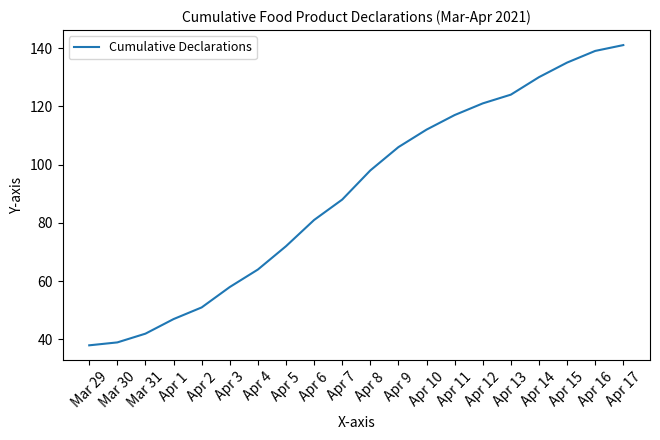

List the labels in order of value, smallest first.

Mar 29, Mar 30, Mar 31, Apr 1, Apr 2, Apr 3, Apr 4, Apr 5, Apr 6, Apr 7, Apr 8, Apr 9, Apr 10, Apr 11, Apr 12, Apr 13, Apr 14, Apr 15, Apr 16, Apr 17